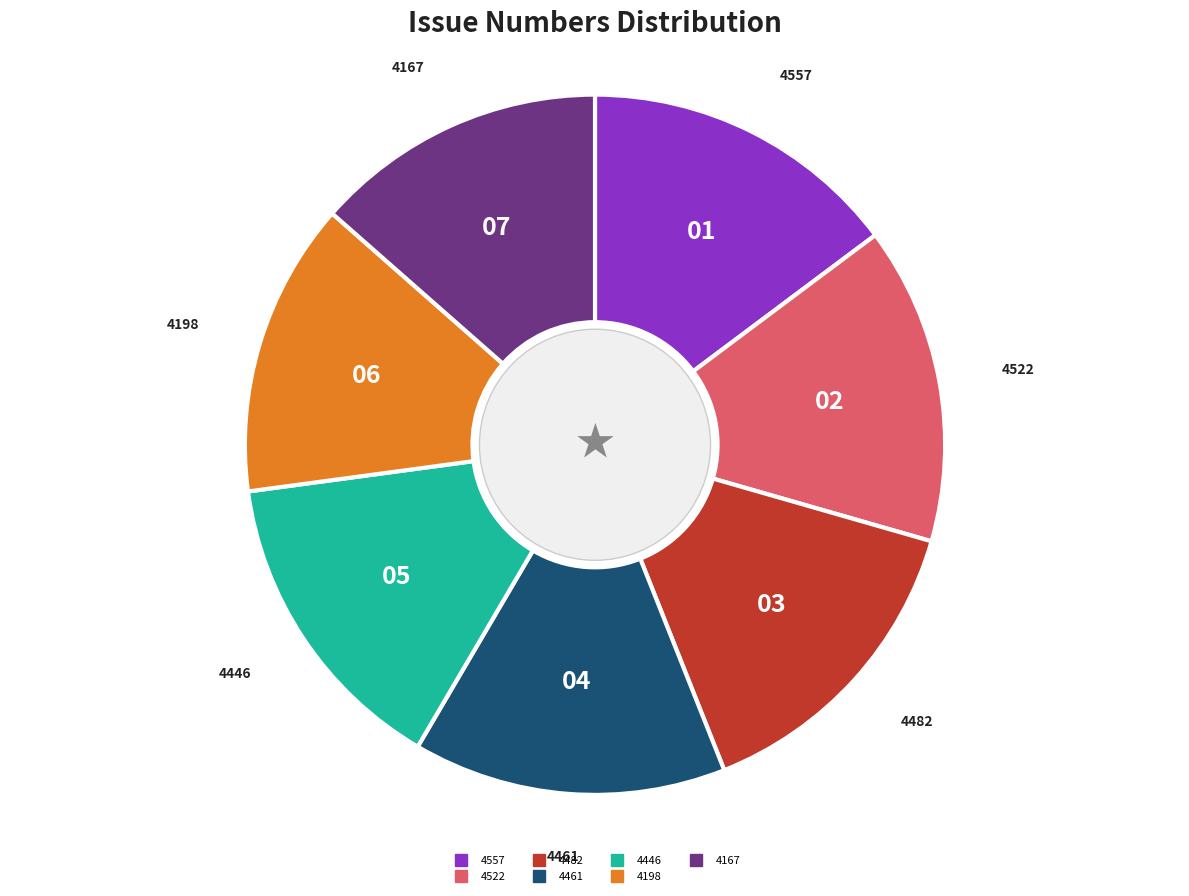

Approximately how many times larger is the value at 4557 compared to 4198?

1.1